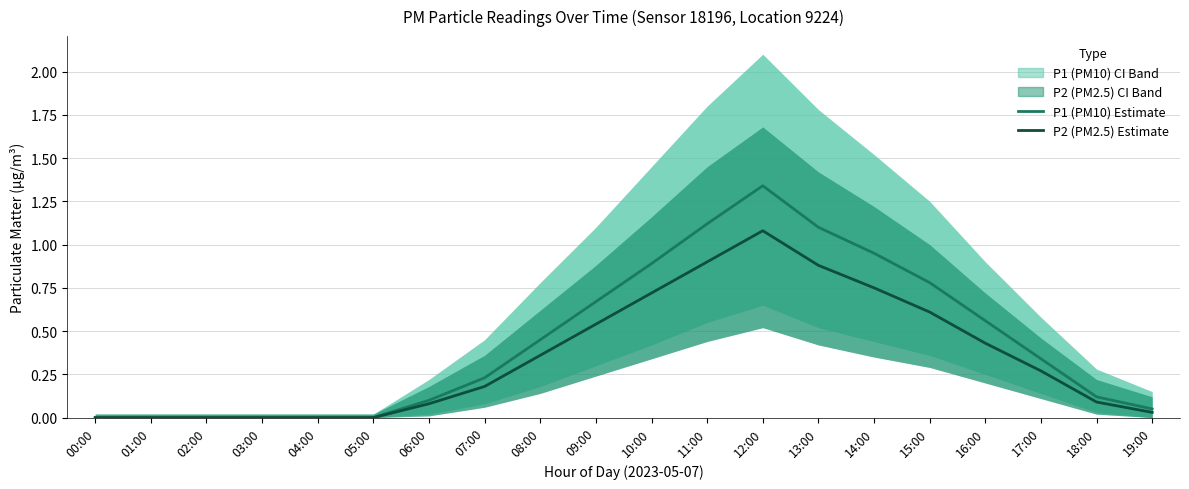

How many data points in P2 (PM2.5) Estimate are above 0?

14